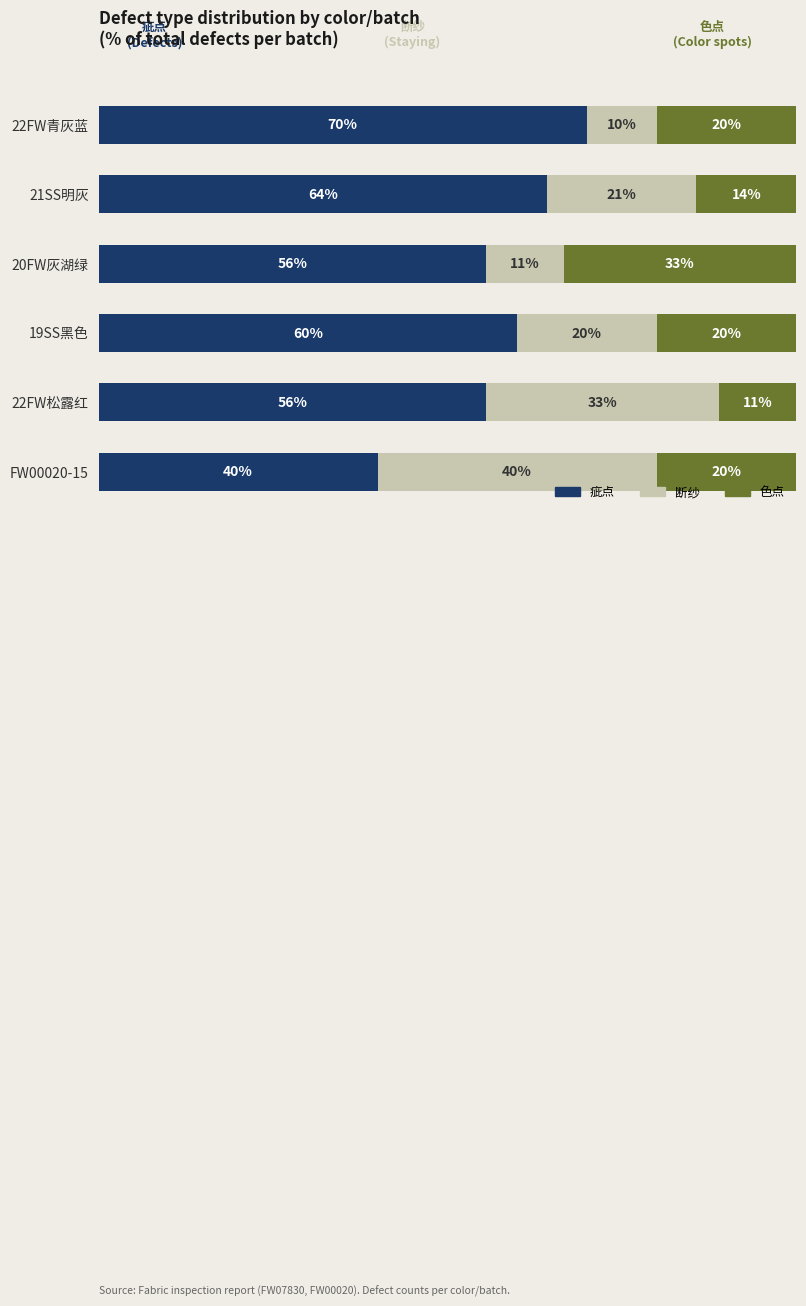

At which label does 疵点 reach its peak?

22FW青灰蓝